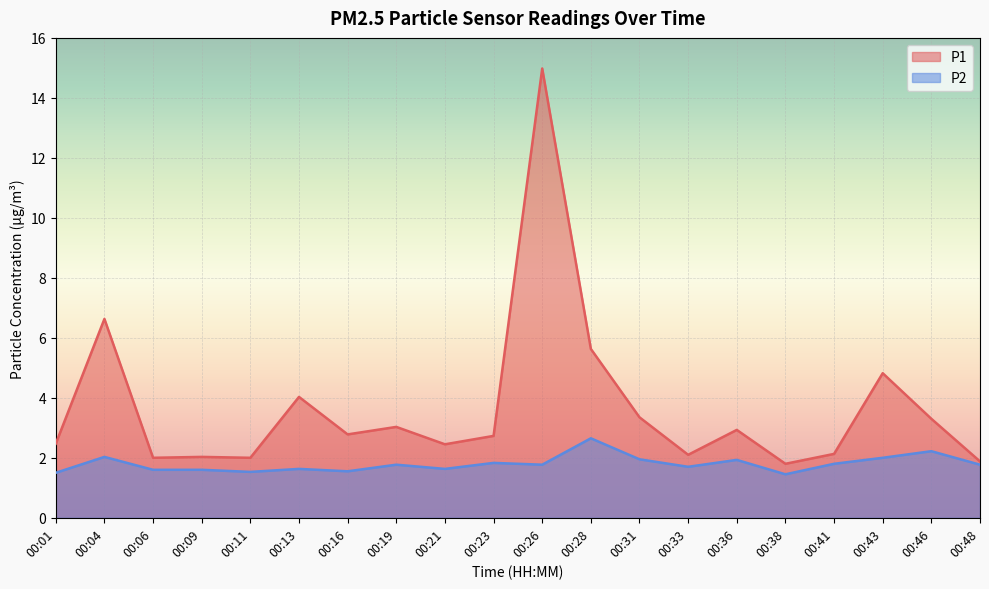

Rank the series by their average value, from highest to lowest.

P1, P2